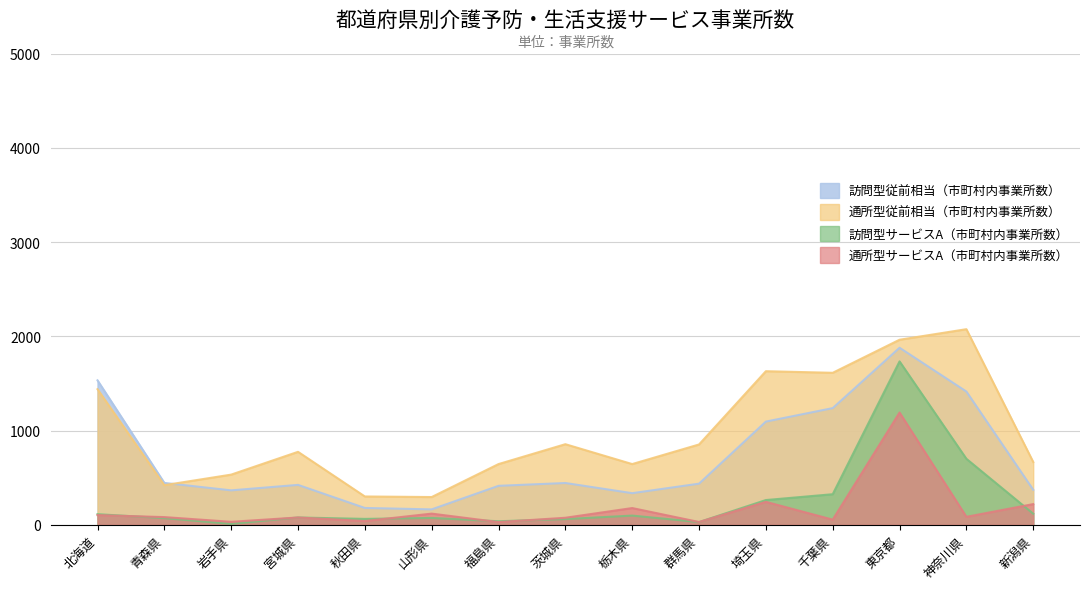

What is the greatest value displayed?

2076